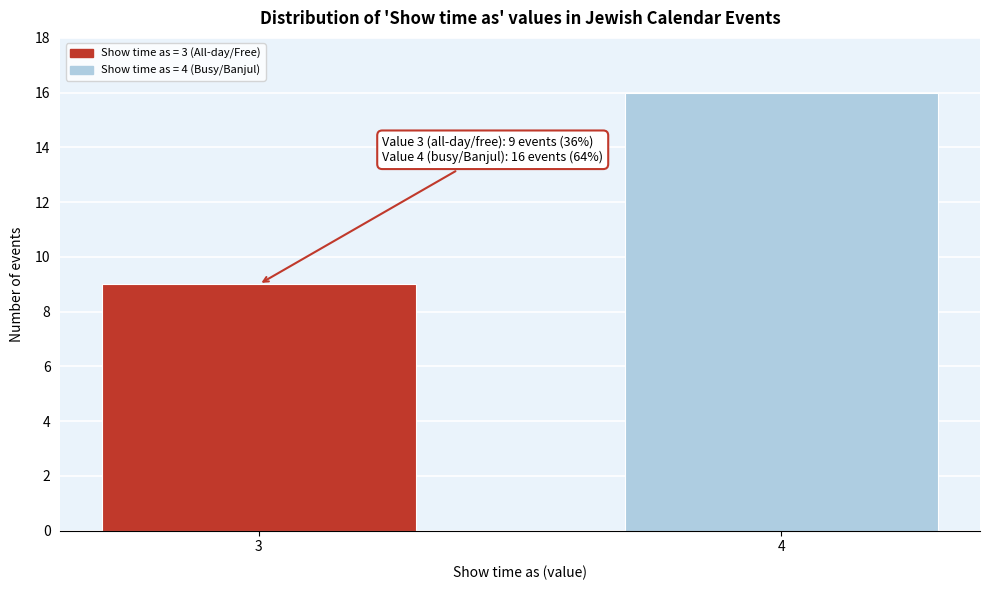

Reading left to right, extract all data points from this chart.

9	16